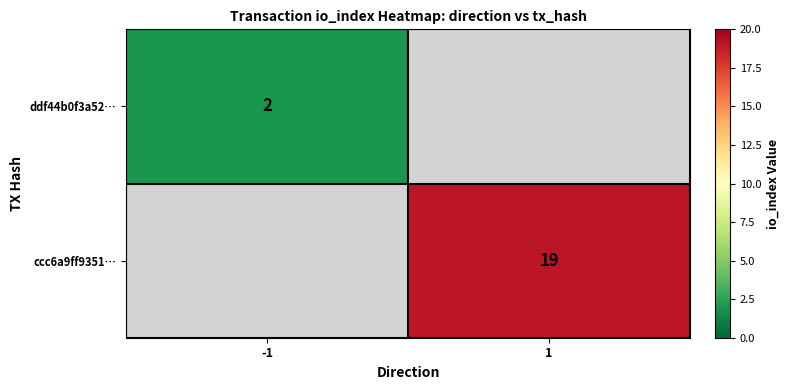

Is it true that ddf44b0f3a52… equals 2 at -1?

True